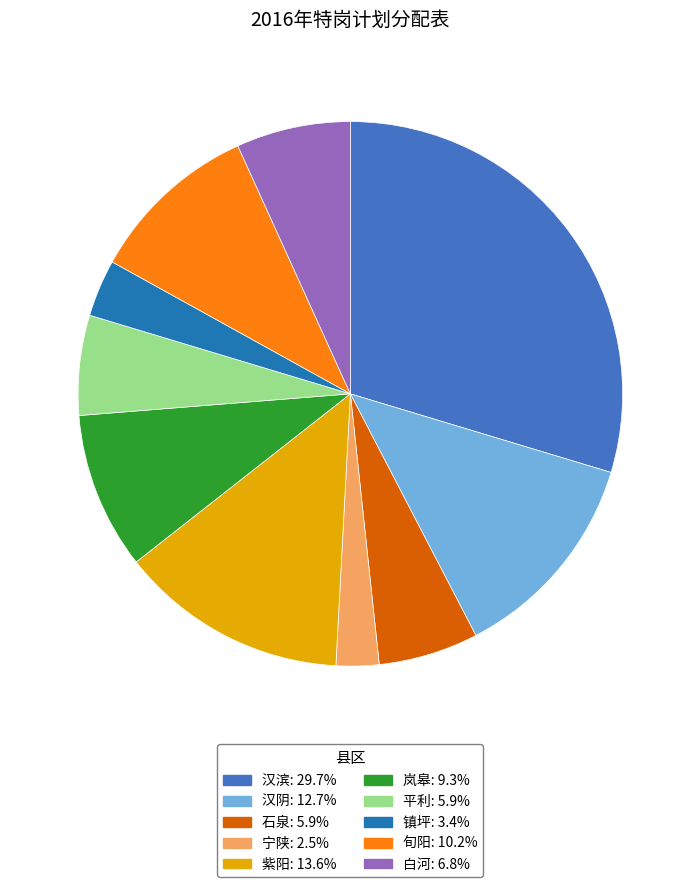

The 汉阴 slice represents 13% of the pie. True or false?

True